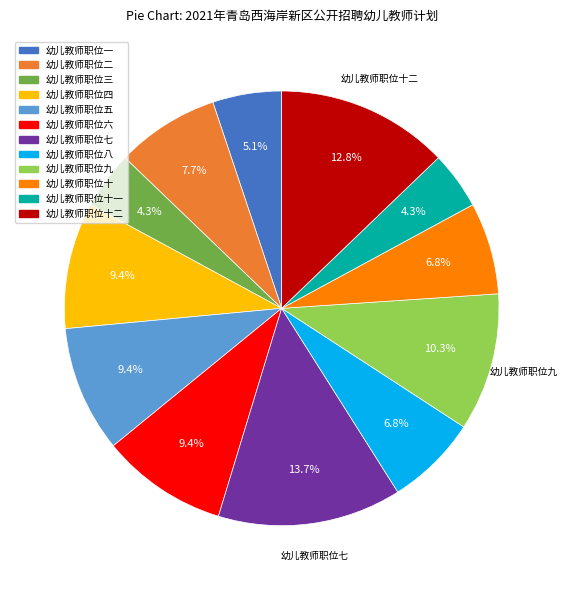

Count the number of slices in the pie.

12